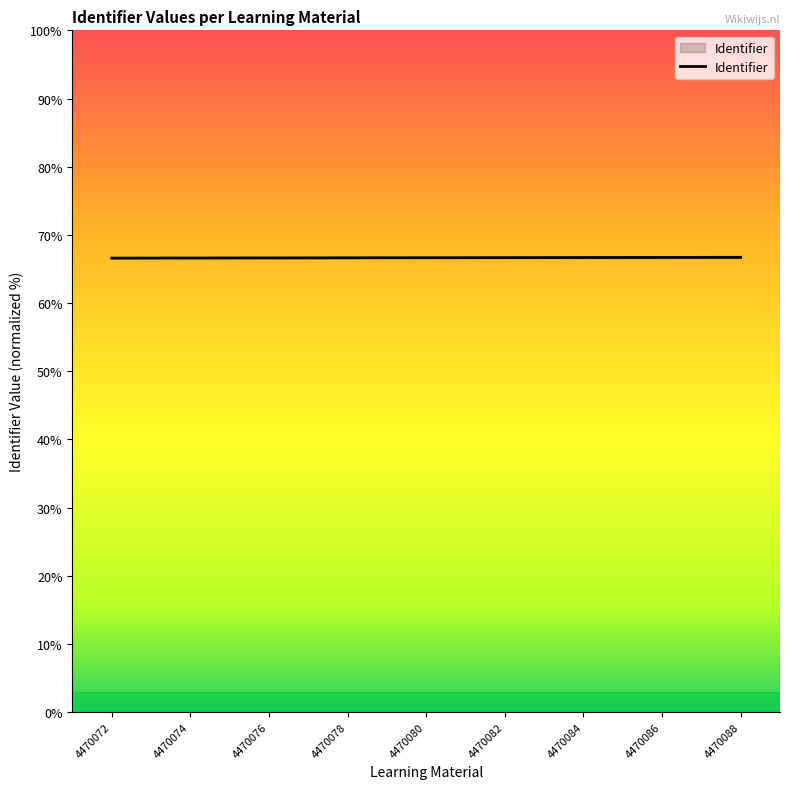

Does the chart have visible grid lines?

No